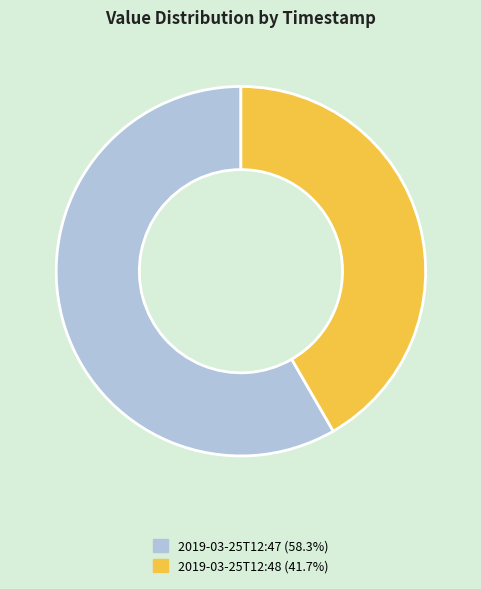

Does any single category account for the majority?

Yes